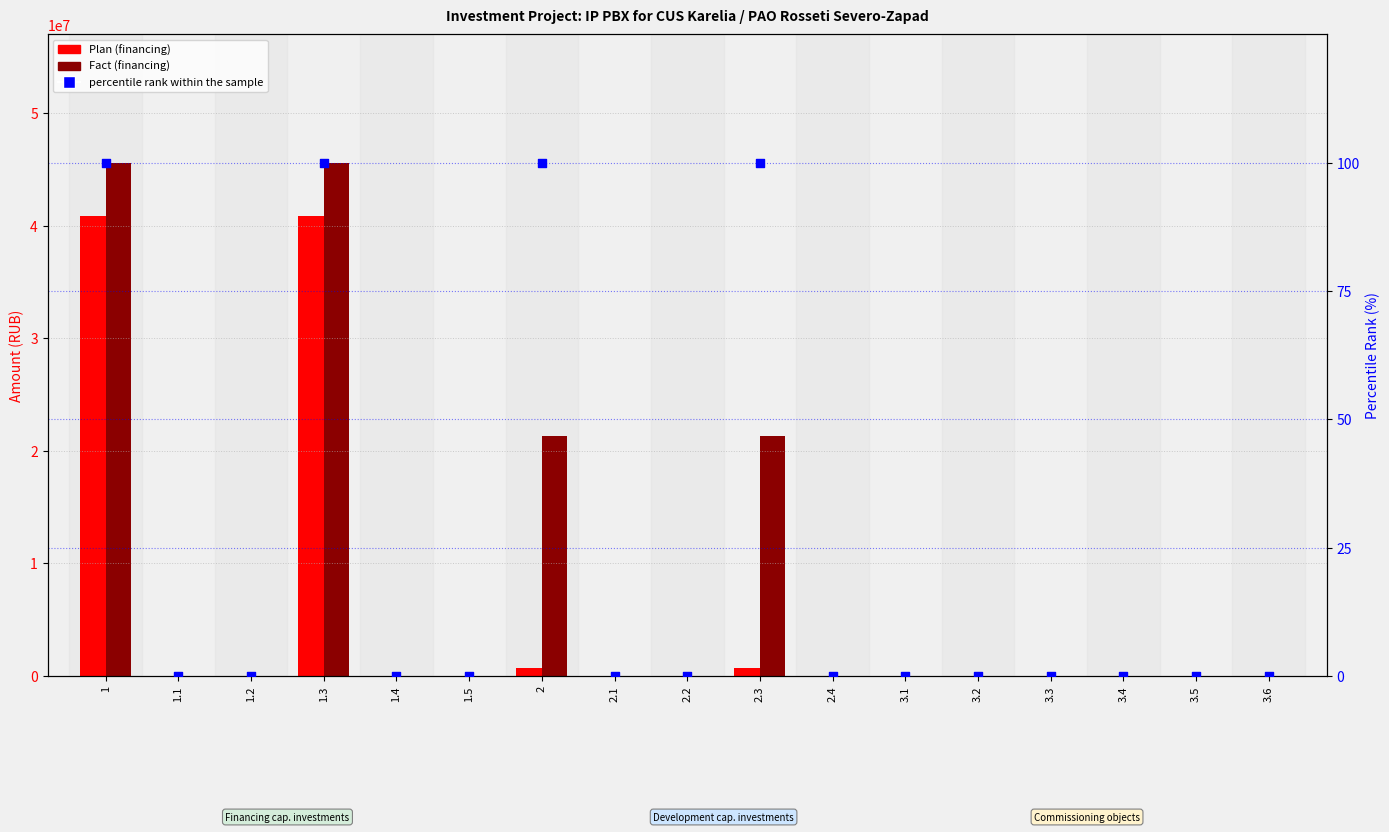

At how many categories does at least one series exceed 23450955?

2